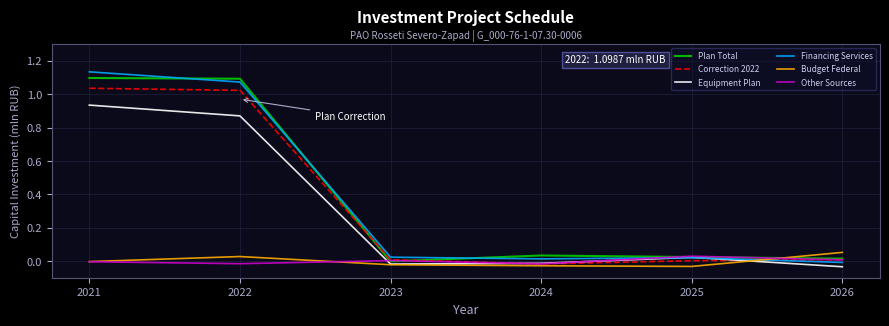

Where is the first local minimum for Other Sources?

2022